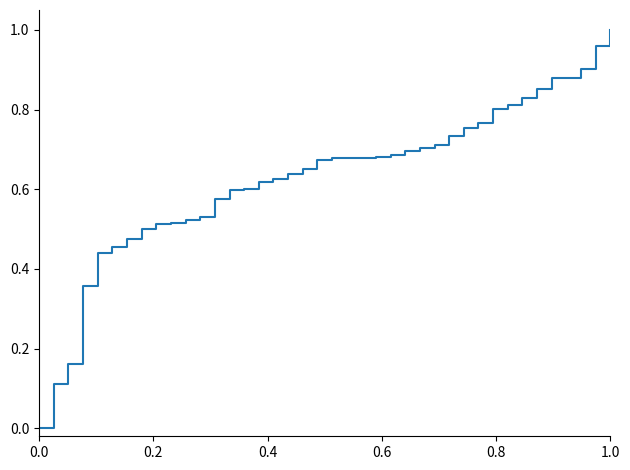

Reading left to right, list all the values displayed in this chart.

0.0	0.1	0.2	0.4	0.4	0.5	0.5	0.5	0.5	0.5	0.5	0.5	0.6	0.6	0.6	0.6	0.6	0.6	0.7	0.7	0.7	0.7	0.7	0.7	0.7	0.7	0.7	0.7	0.7	0.8	0.8	0.8	0.8	0.8	0.9	0.9	0.9	0.9	1.0	1.0